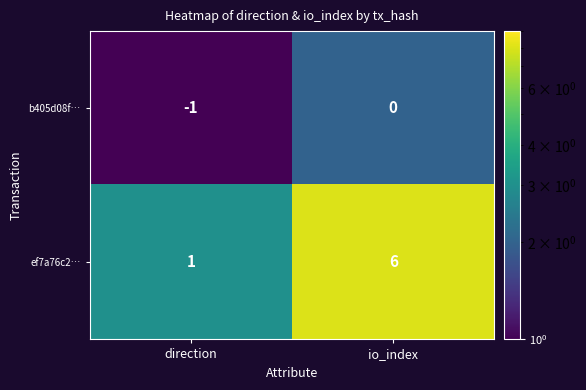

Reading left to right, extract all data points from this chart.

b405d08f…: -1	0
ef7a76c2…: 1	6